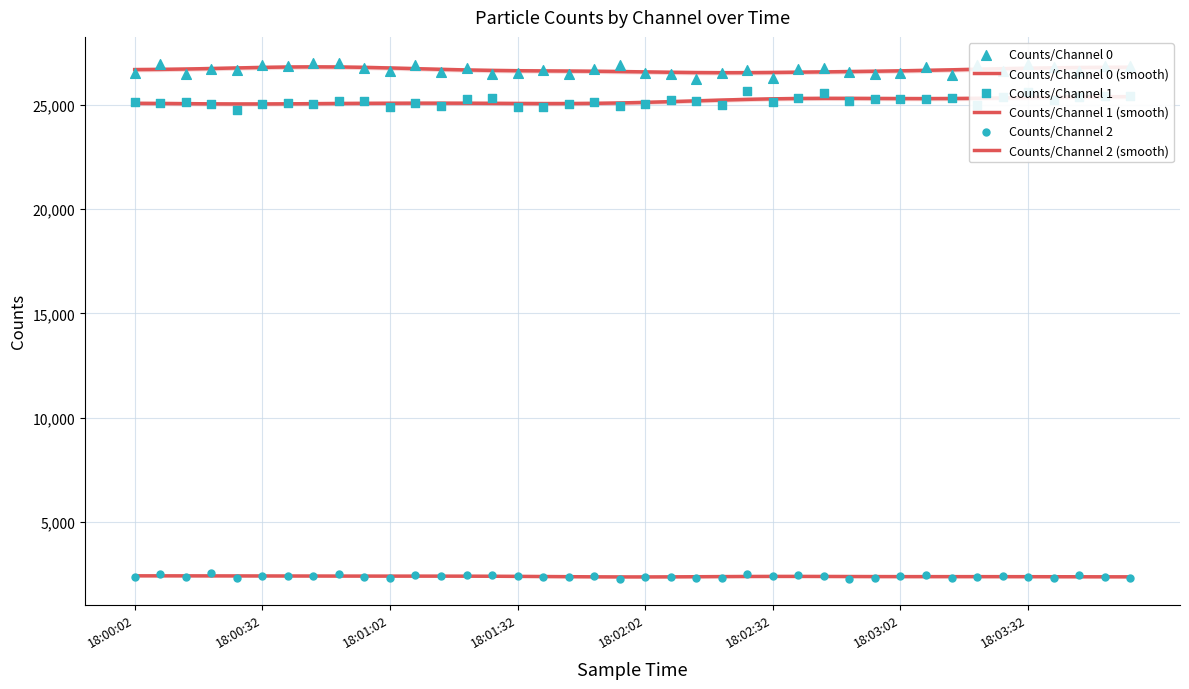

What is the total value across all series at 21?

108260.2